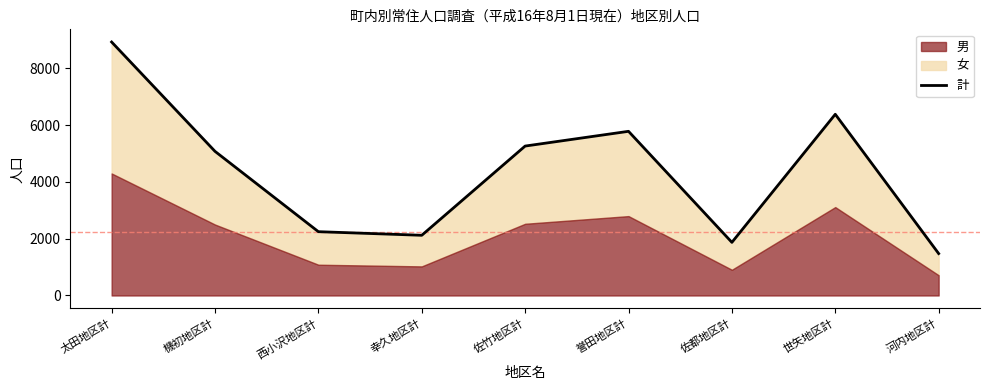

What is the label of the 9th point from the left?

河内地区計